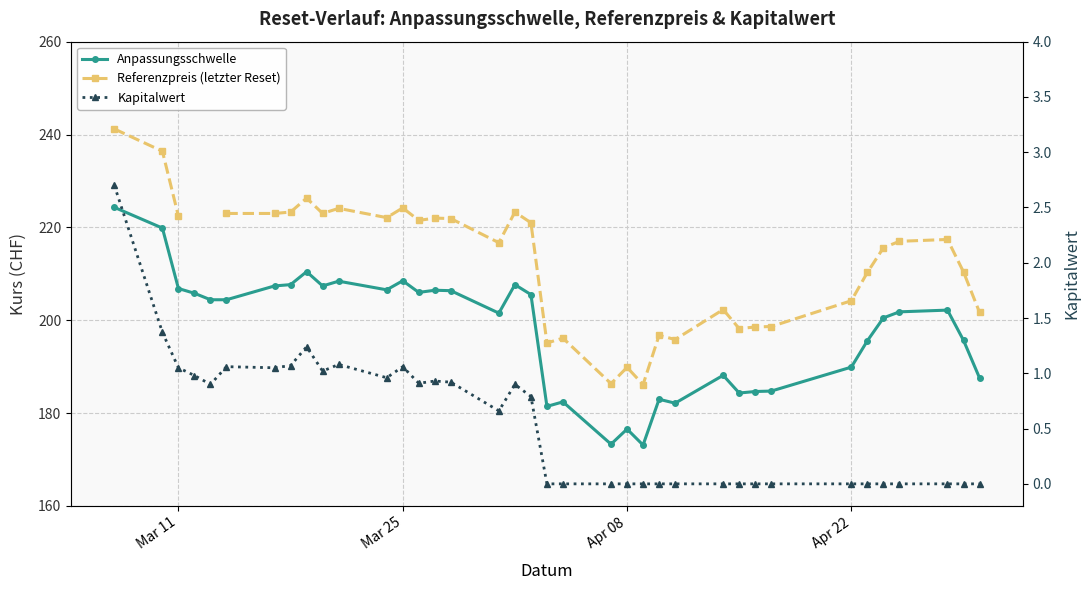

What is the highest value of the Anpassungsschwelle series?

224.3